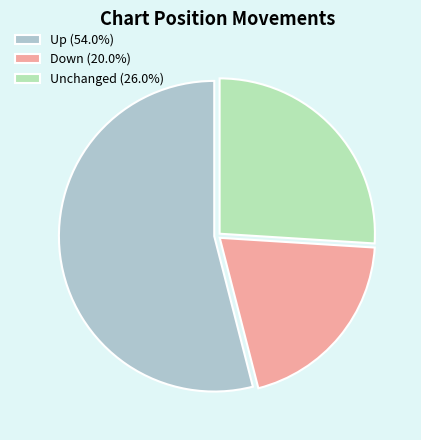

What is the ratio of the value at Up (54.0%) to the value at Down (20.0%)?

2.7